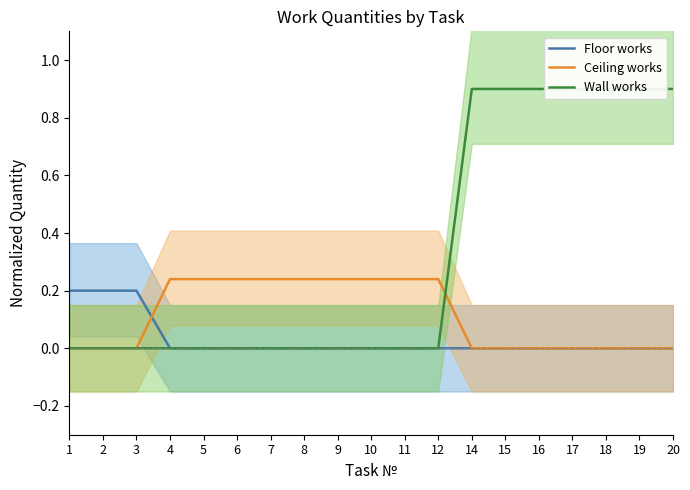

The value of Wall works at 4 is 0.4. True or false?

False